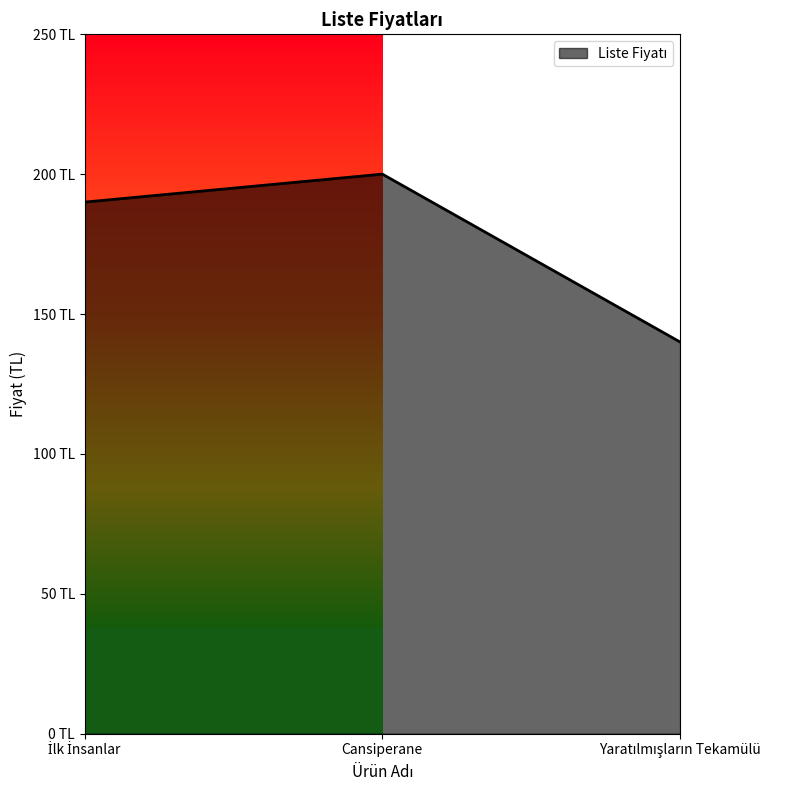

What is the sum of all values?

530